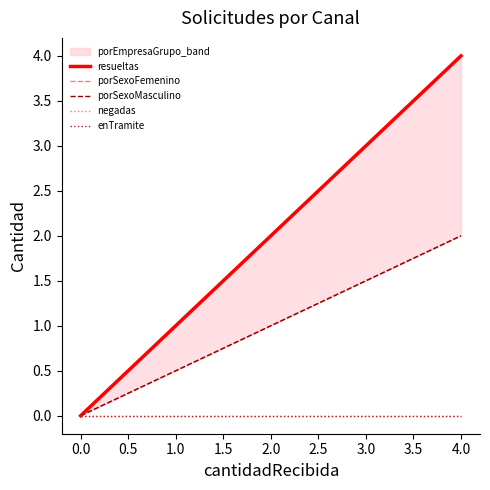

True or false: negadas has more than 1 points higher than both neighbors.

False